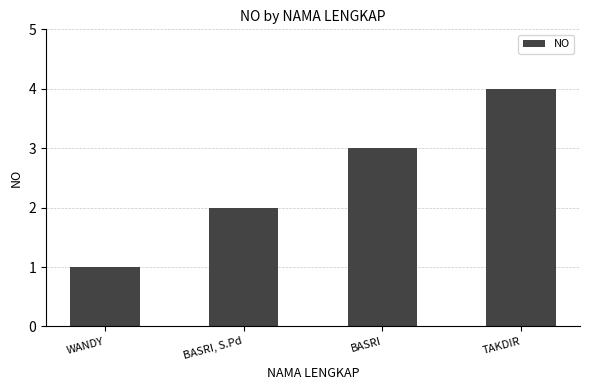

How many values are between 2 and 4?

3